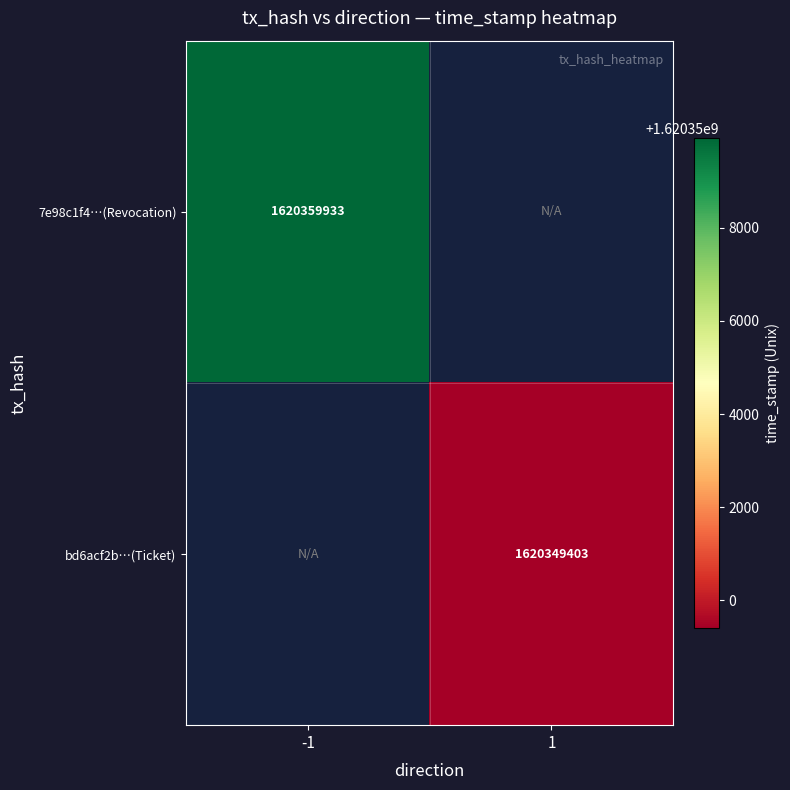

Which has a higher value, 1 or -1?

-1